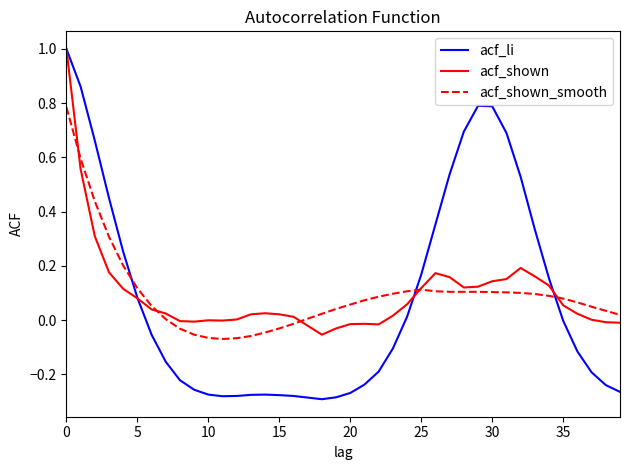

What is the greatest value displayed?

1.0